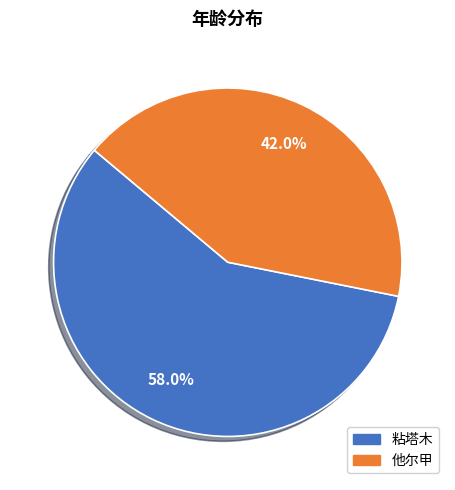

How many segments does this pie chart have?

2